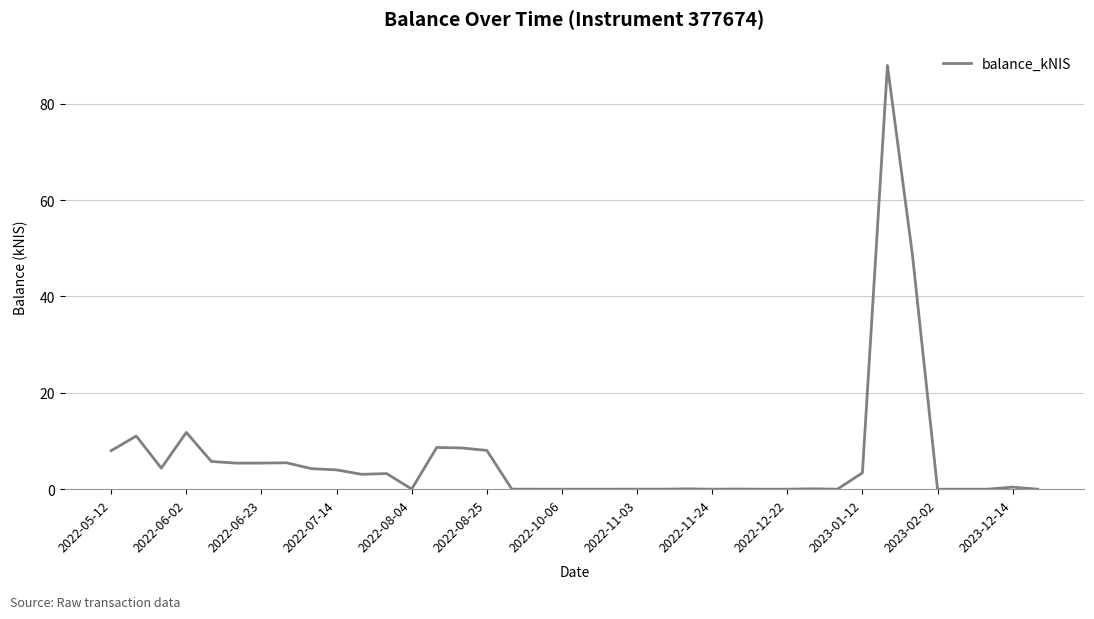

What is the difference between the maximum and minimum values?

87.9